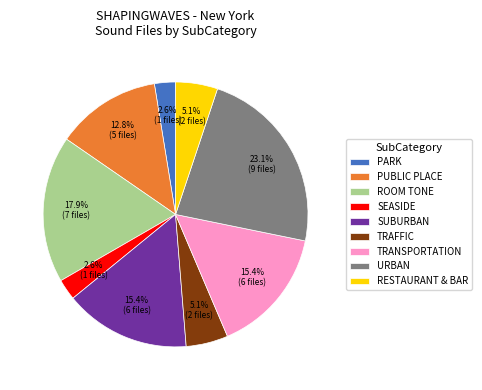

To the nearest percent, what percentage of the pie is ROOM TONE?

18%